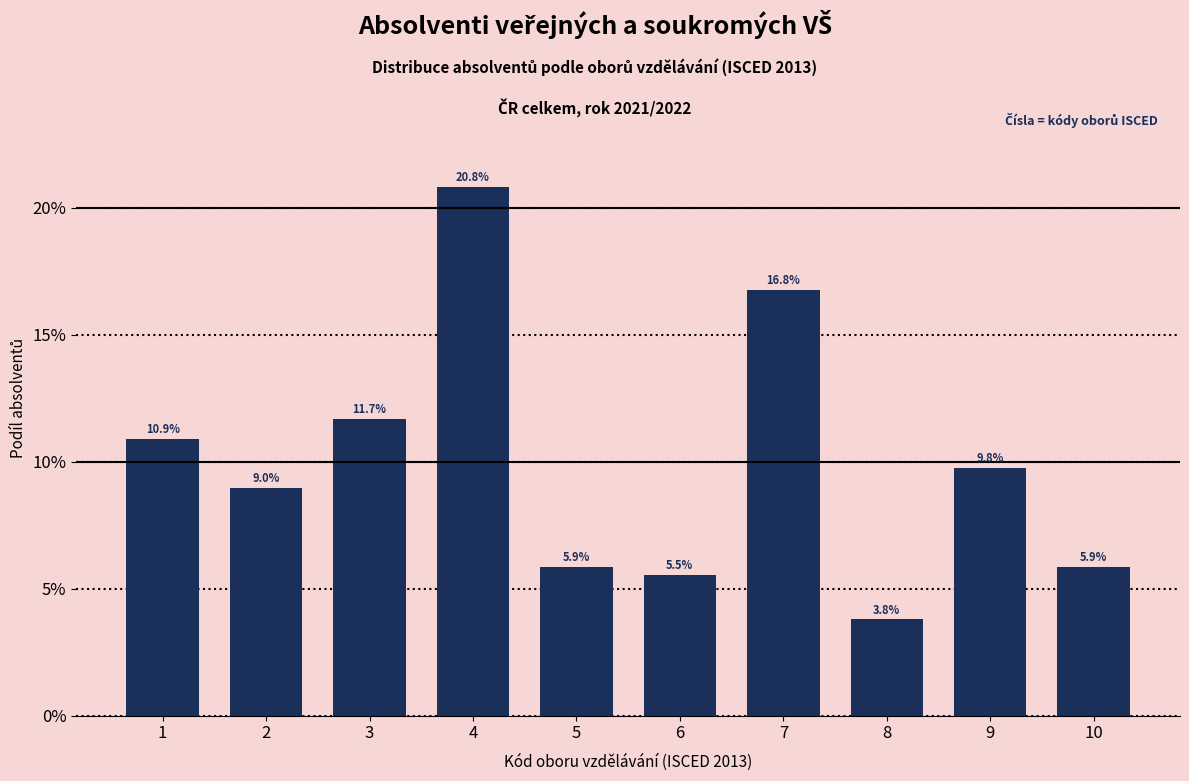

Does the chart contain any negative values?

No